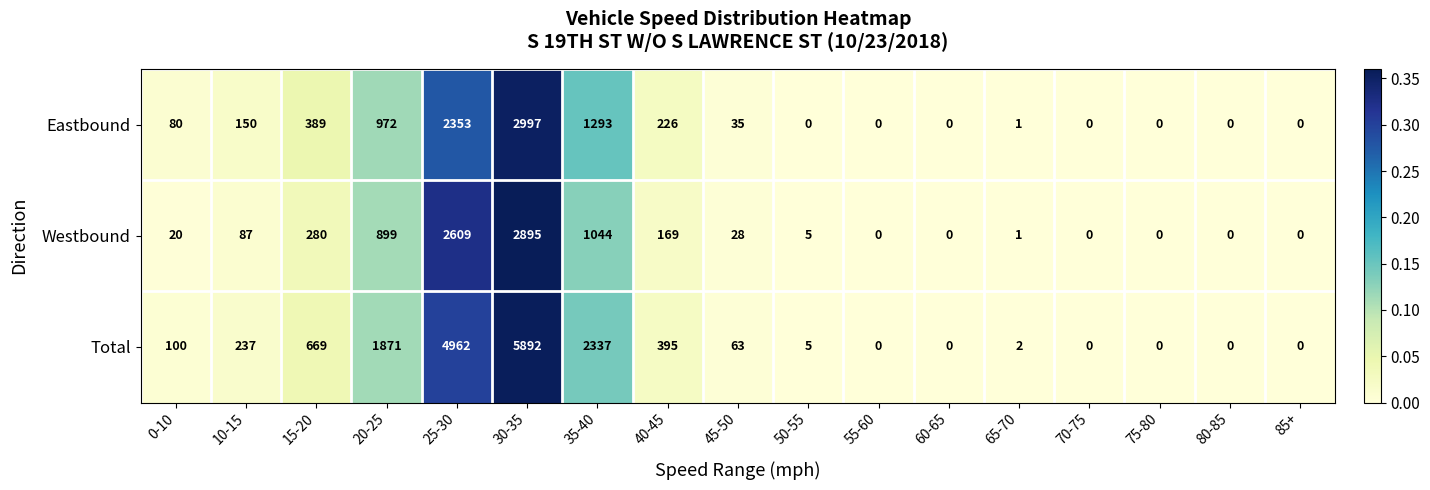

Rank the series by their maximum value, from highest to lowest.

Total, Eastbound, Westbound